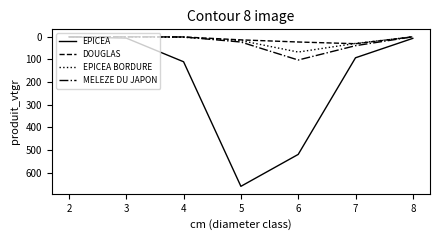

Which series has the largest total across all categories?

EPICEA